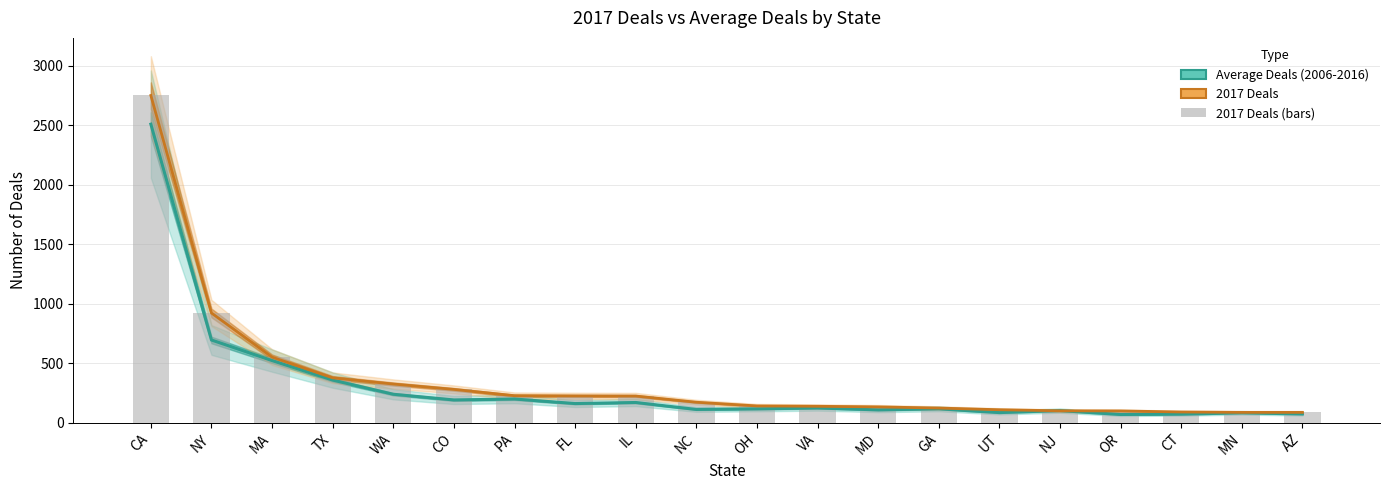

What is the sum of the 2017 Deals (line) values at NJ and IL?

324.0